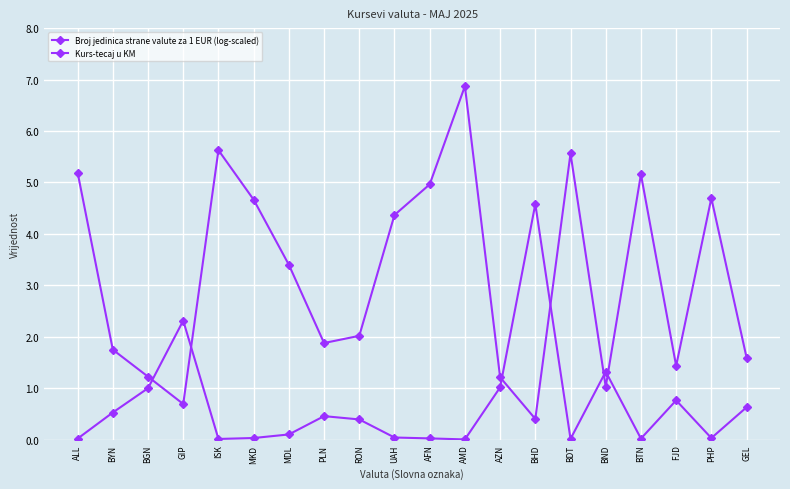

Reading right to left, what are all the values shown in this chart?

Broj jedinica strane valute za 1 EUR (log-scaled): 1.6	4.7	1.4	5.2	1.0	5.6	0.4	1.2	6.9	5.0	4.4	2.0	1.9	3.4	4.7	5.6	0.7	1.2	1.7	5.2
Kurs-tecaj u KM: 0.6	0.0	0.8	0.0	1.3	0.0	4.6	1.0	0.0	0.0	0.0	0.4	0.5	0.1	0.0	0.0	2.3	1.0	0.5	0.0